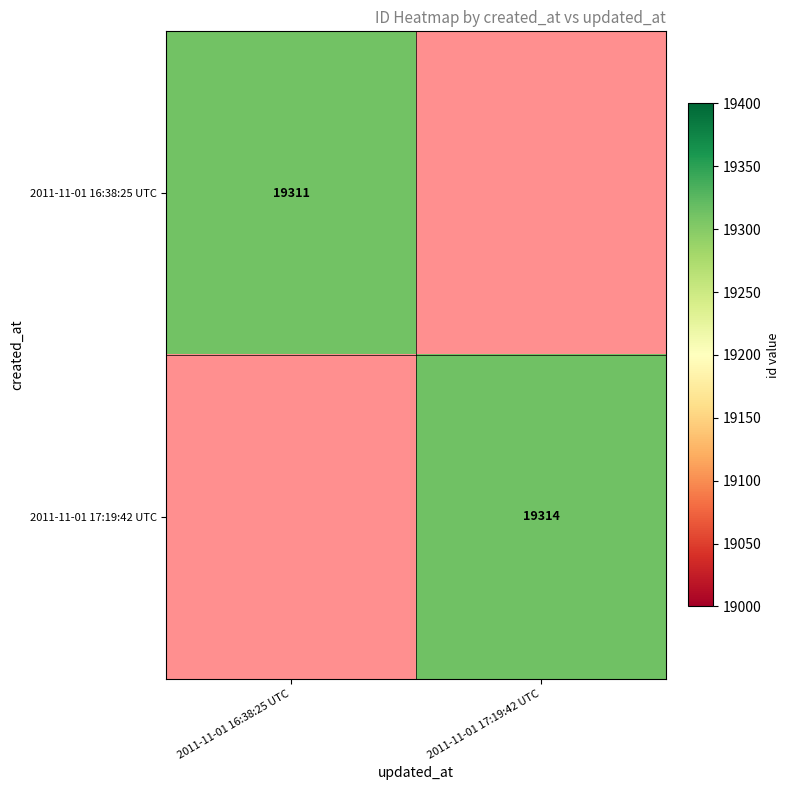

Count the number of categories in the chart.

2